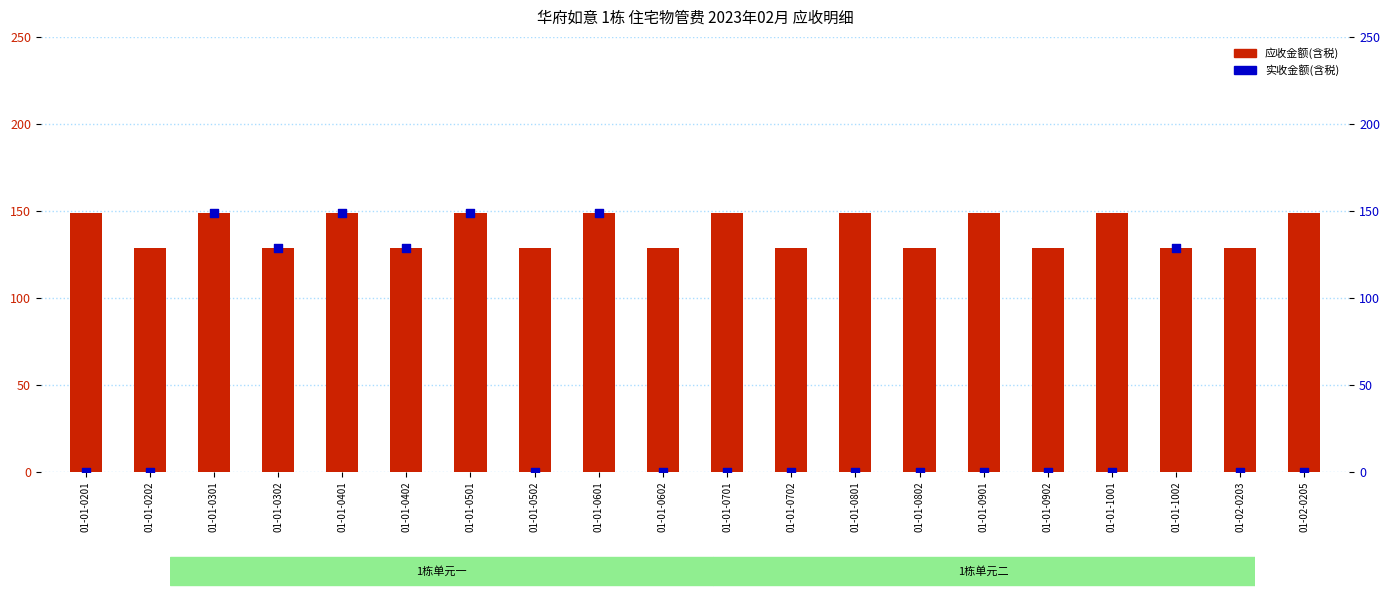

At which category is the sum across all series the highest?

01-01-0301